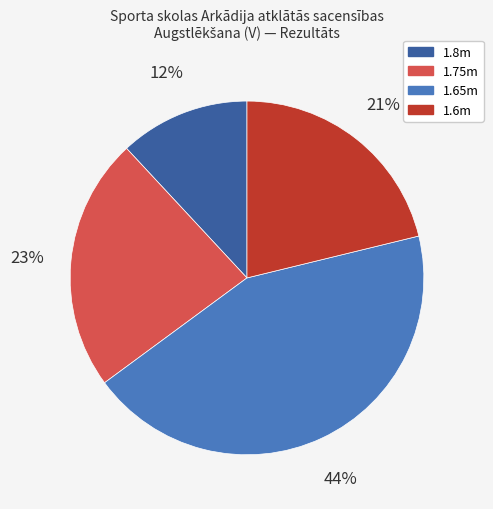

To the nearest percent, what is the difference between the largest and smallest slice percentages?

32%